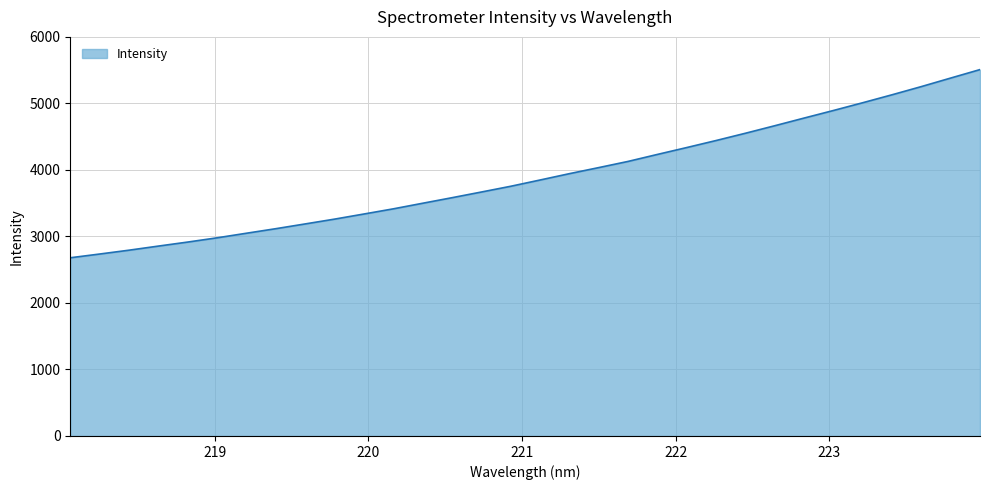

What is the greatest value displayed?

5508.4